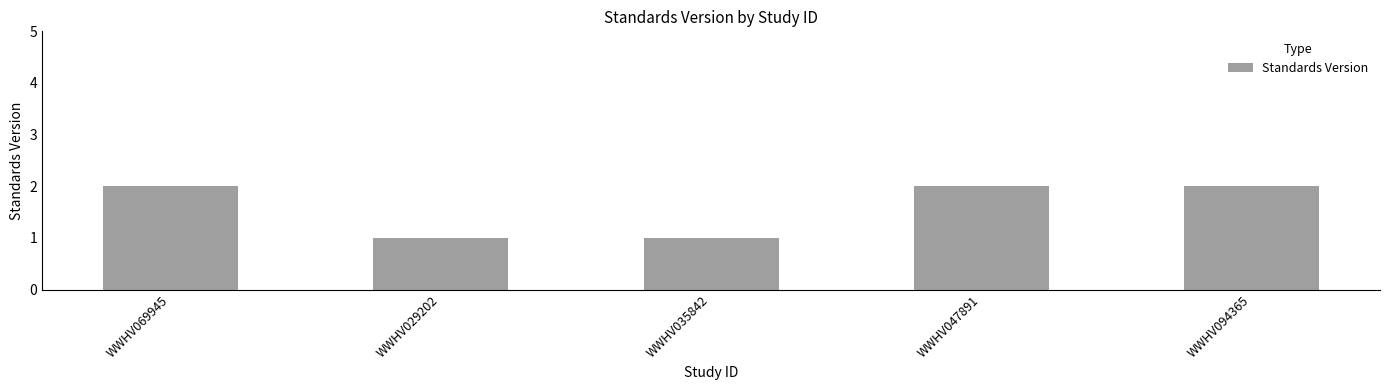

What is the label of the 1st bar from the right?

WWHV094365